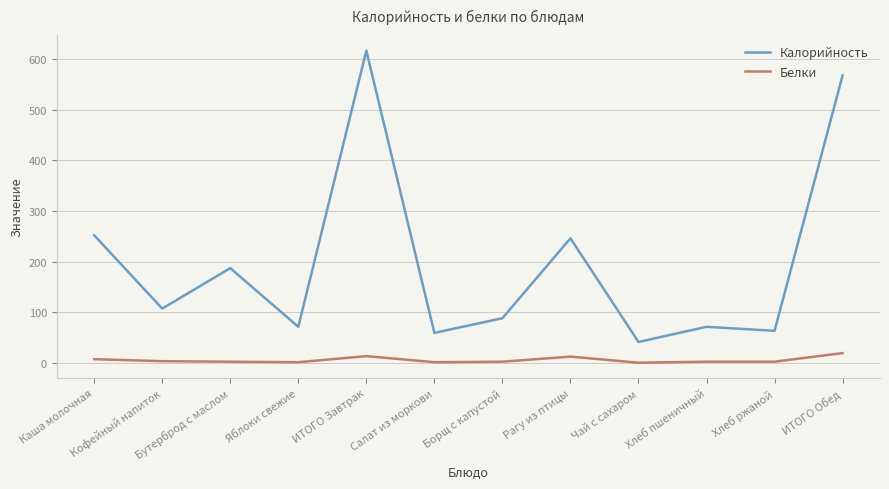

The Калорийность series shows 88 at Борщ с капустой. True or false?

True